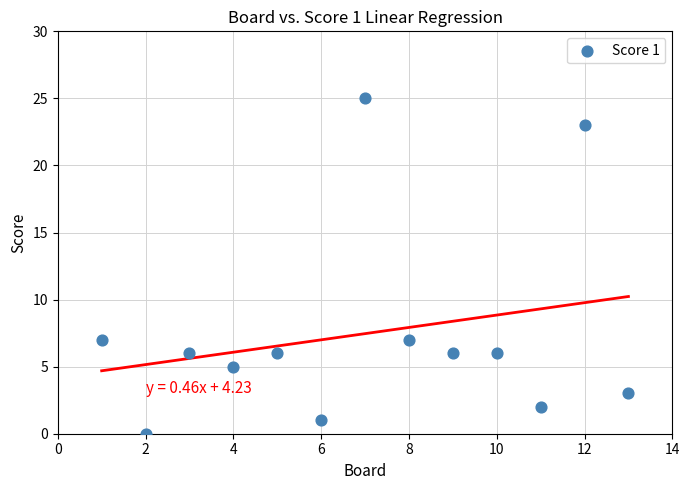

What is the range of Y values (max minus min)?

25